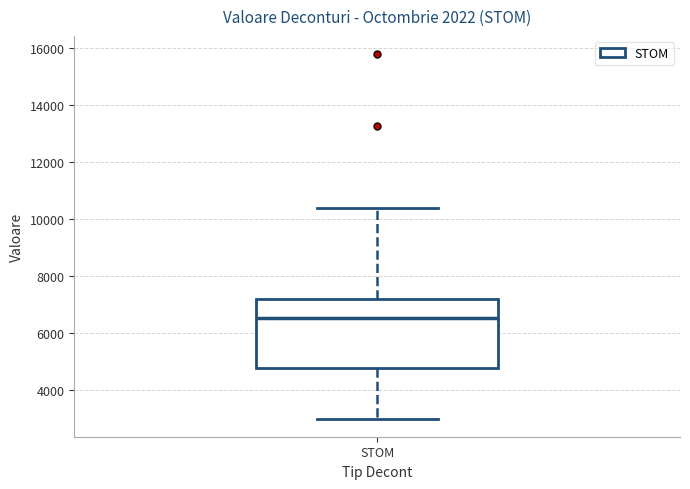

Transcribe this box plot: give where the median line is, the range the box spans, and where the two whiskers end, as read against the y-axis. The values are not printed on the chart, so give them approximately, as read against the axis.

median 6600, box 4800 to 7200, whiskers 3000 to 10400